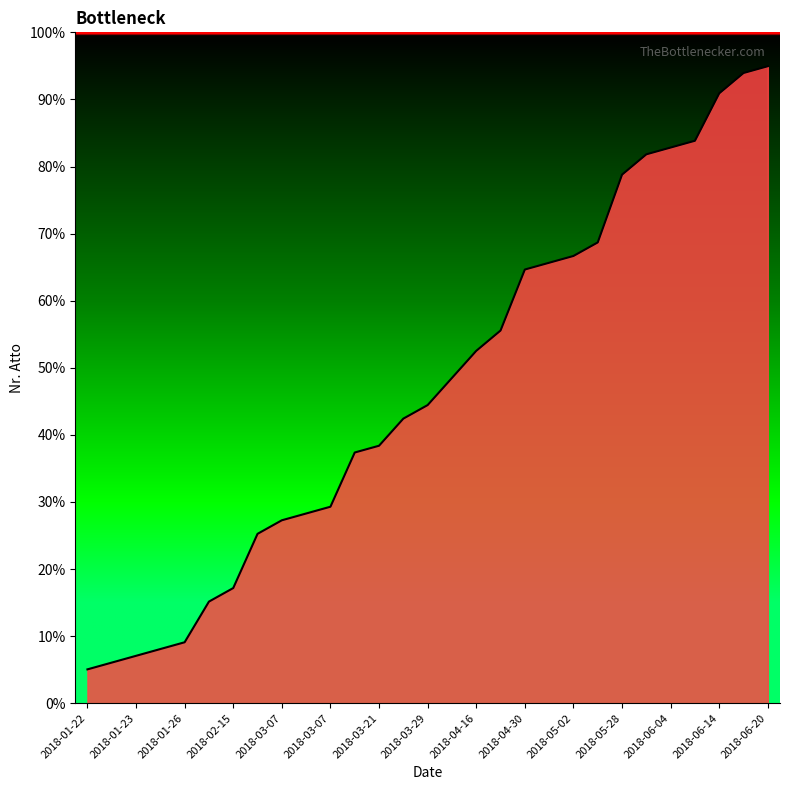

Does the chart display data point markers on the line(s)?

No